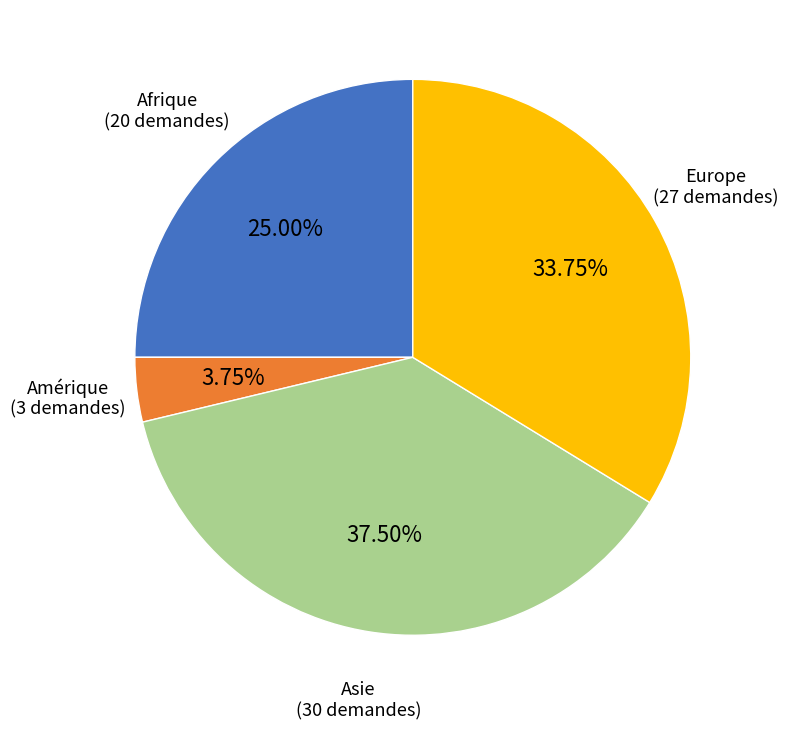

How many segments does this pie chart have?

4